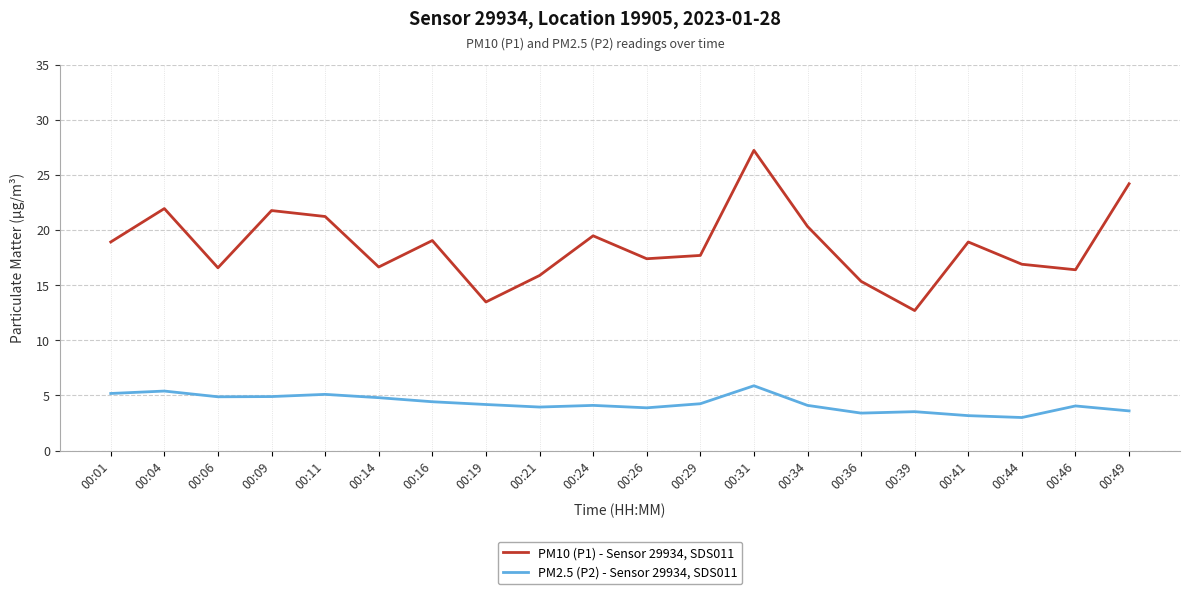

What is the smallest value displayed?

3.0